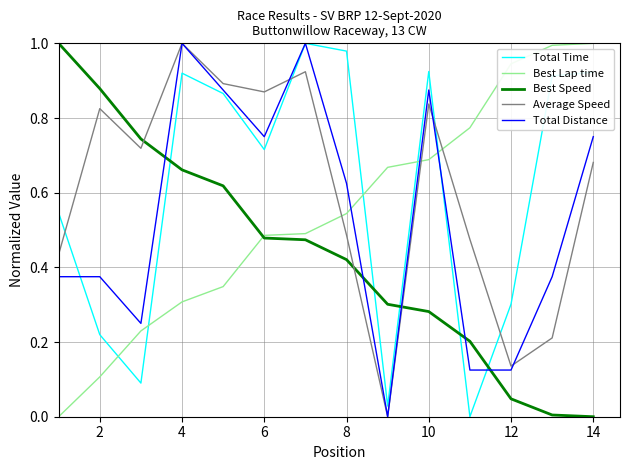

Is this an area chart (filled region under the line)?

No